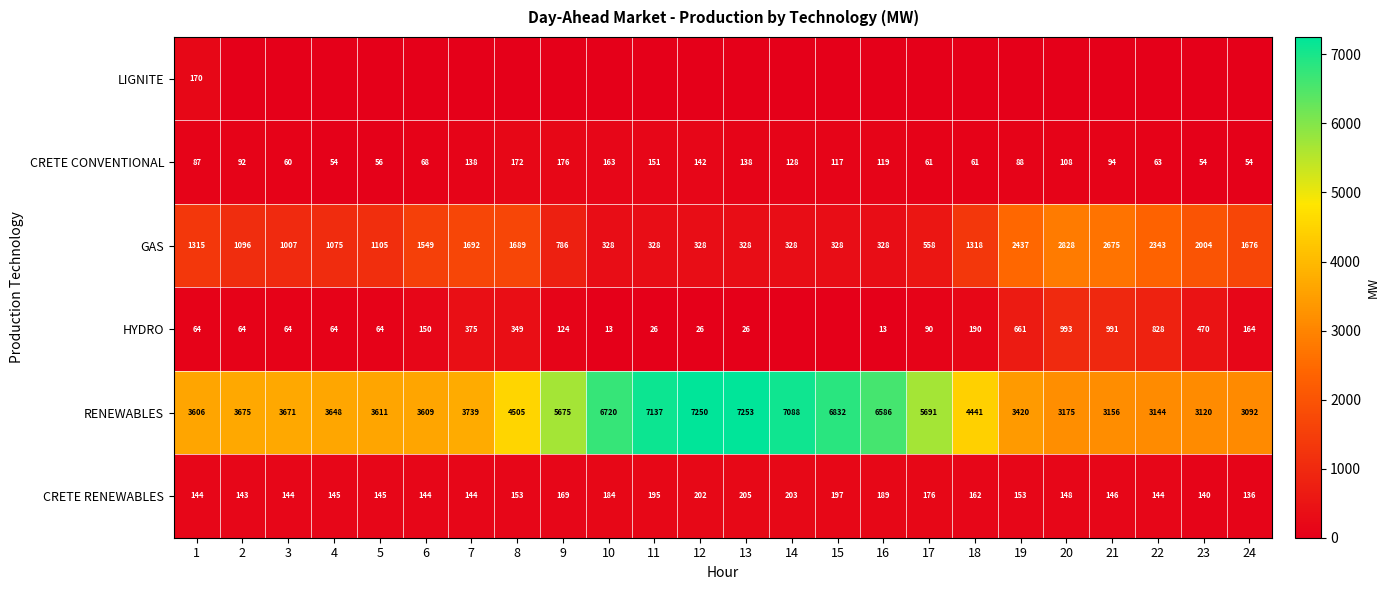

Which category has the highest value in the CRETE CONVENTIONAL series?

9